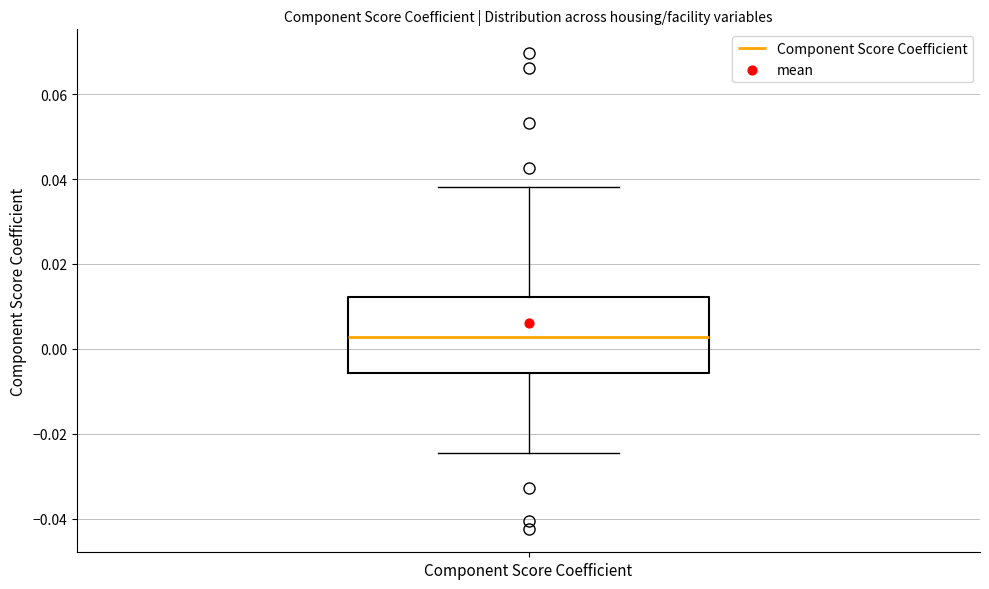

Where does the median line of the box for Component Score Coefficient sit on the y-axis? The values are not printed on the chart, so give them approximately, as read against the axis.

0.002